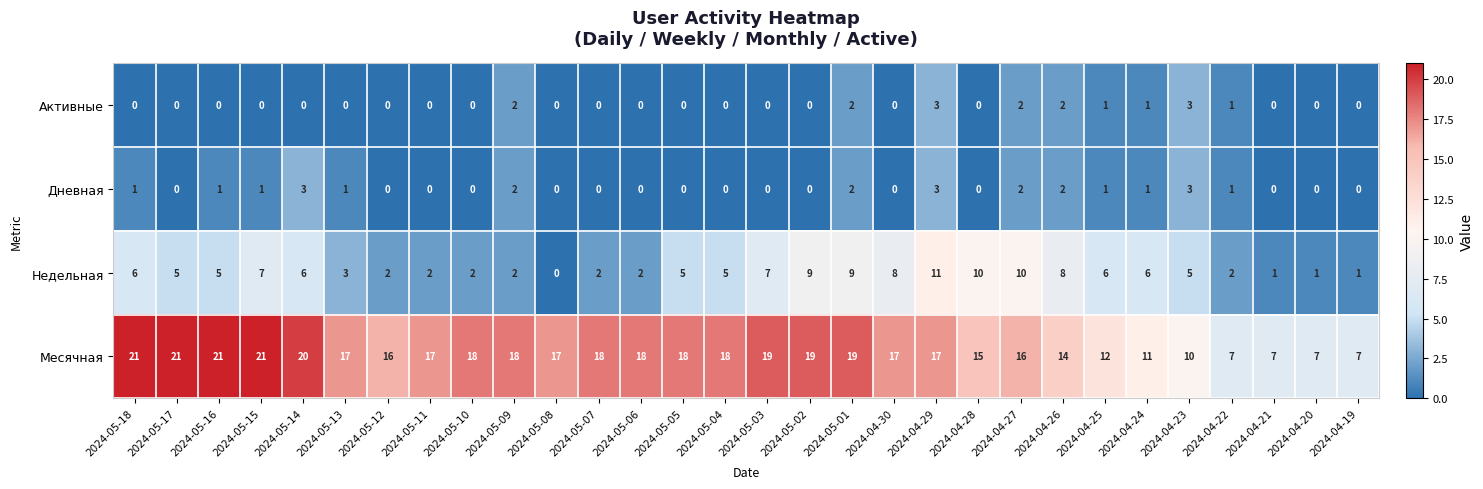

Which series has the largest range (max minus min)?

Месячная